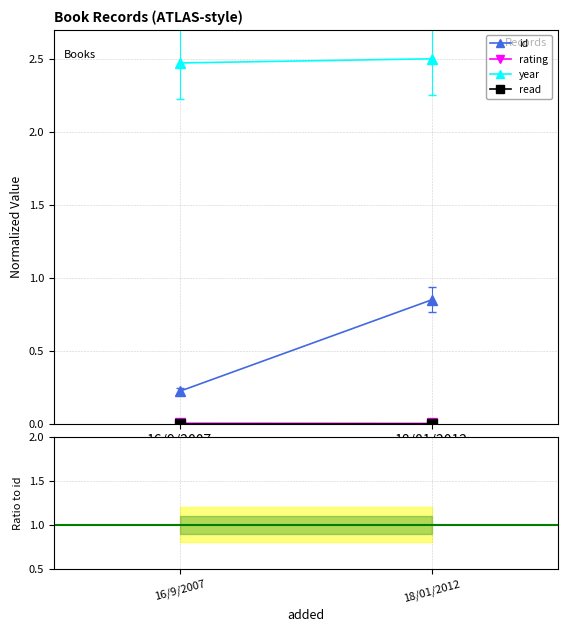

What position from the right is 18/01/2012?

1